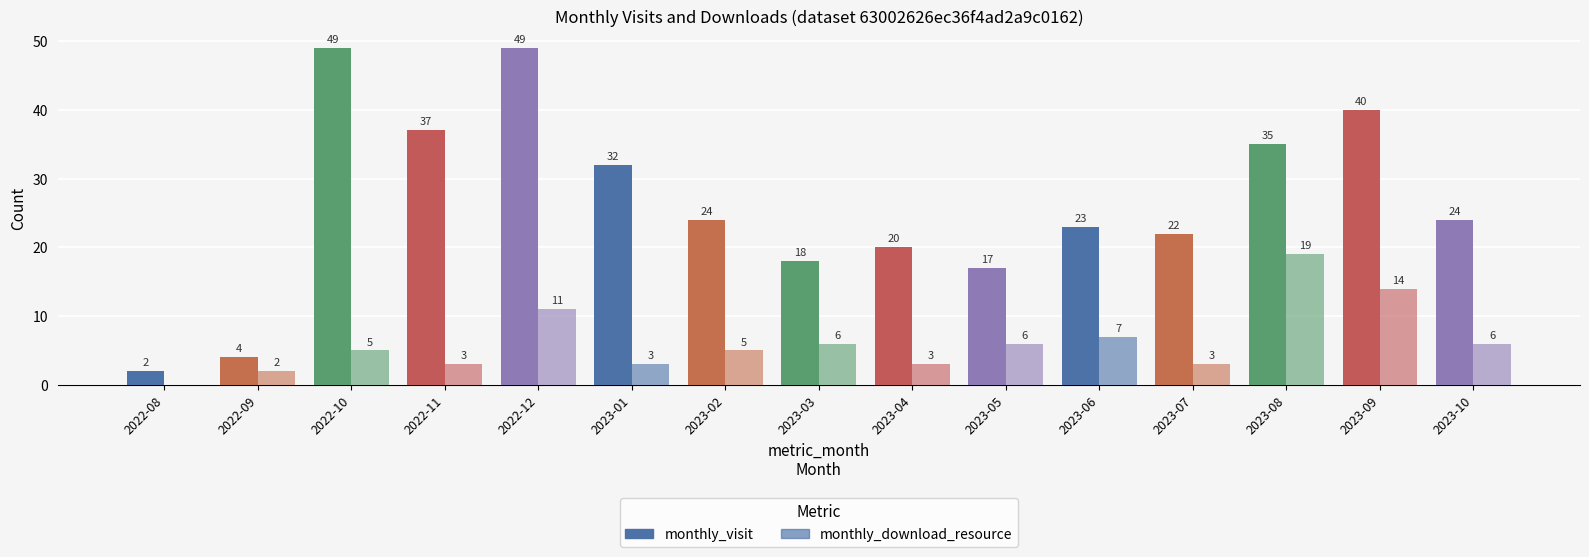

Does the chart contain stacked bars?

No